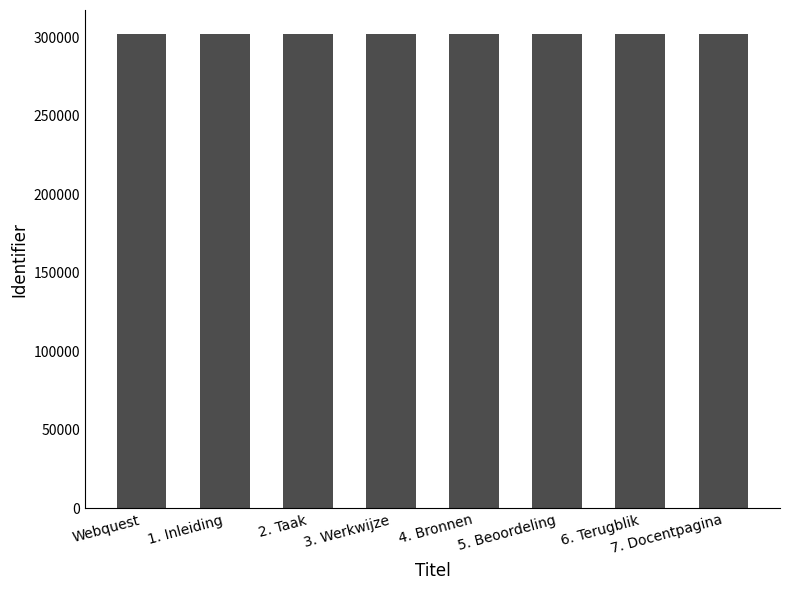

What is the value of the 8th bar from the left?

302083